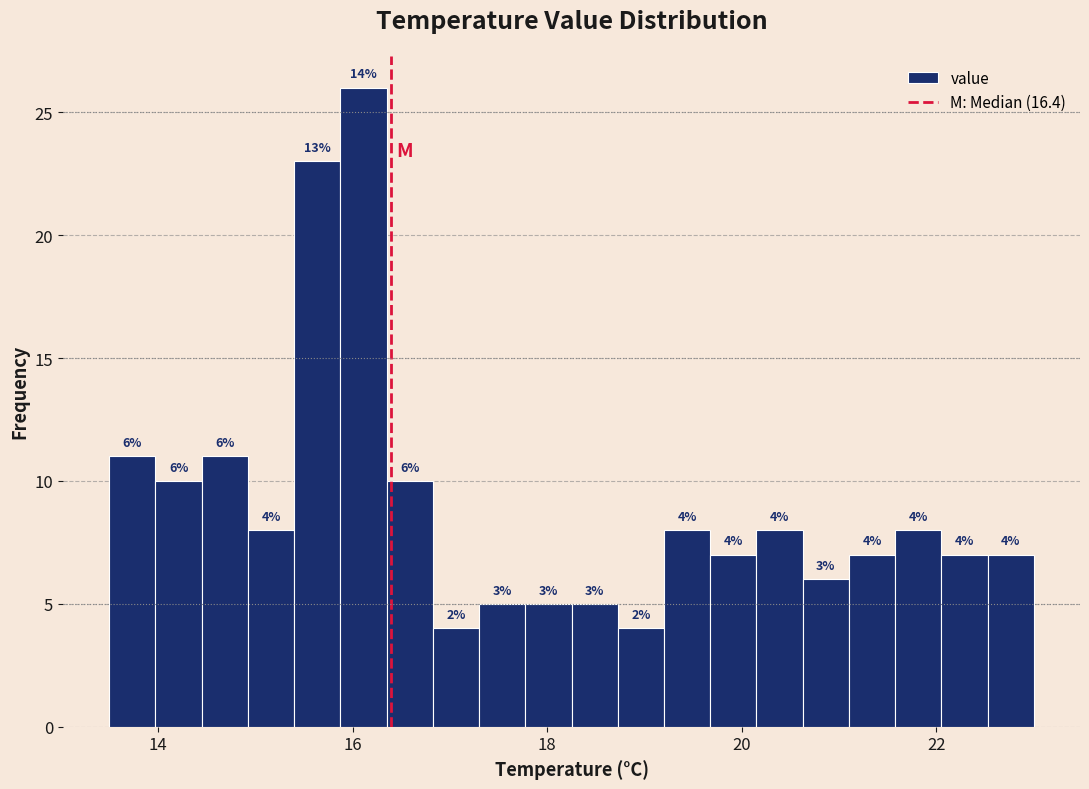

Read against the x-axis, roughly where is the centre of the tallest bar?

16.2